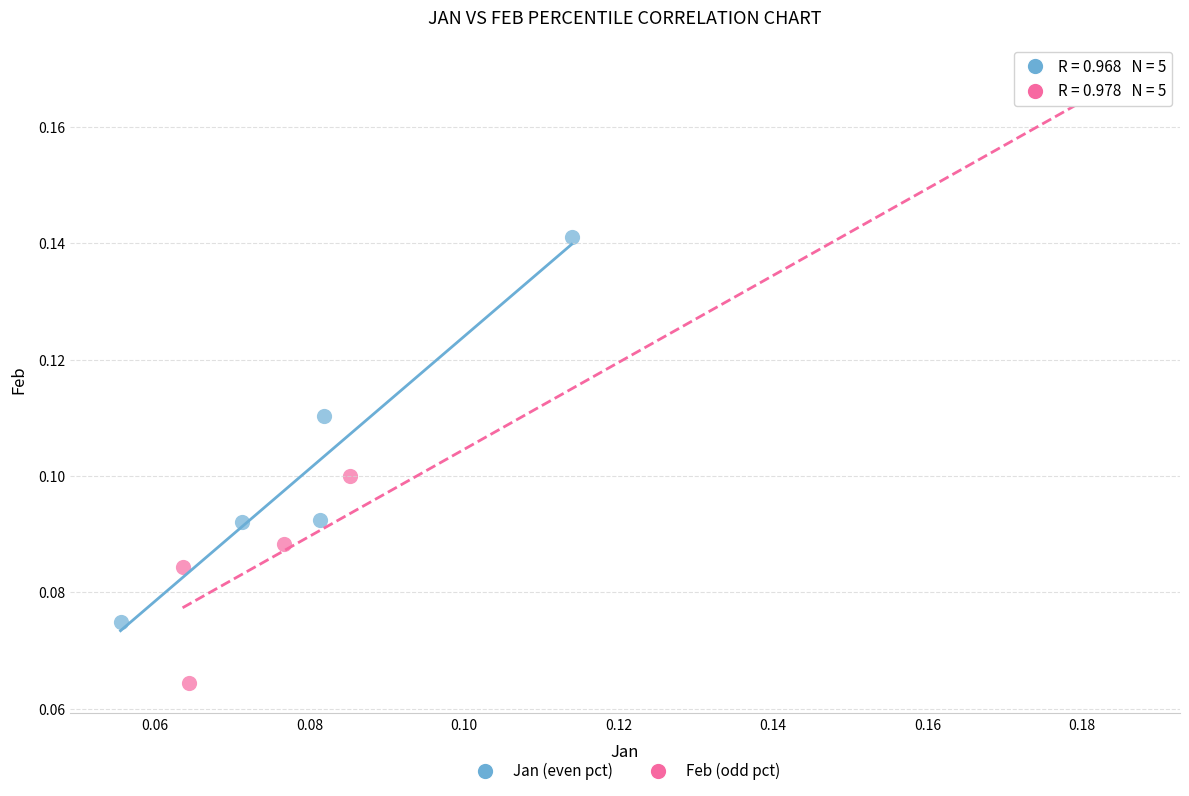

Which series has the widest spread of Y values?

Feb (odd pct)